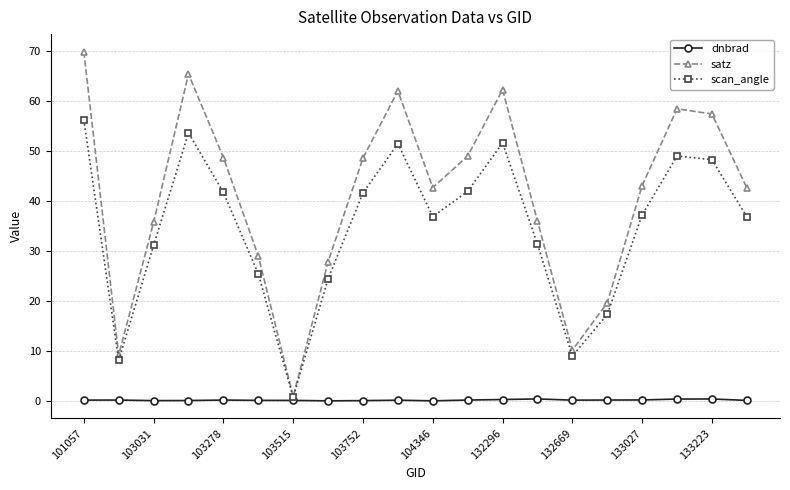

What is the highest value of the satz series?

69.9